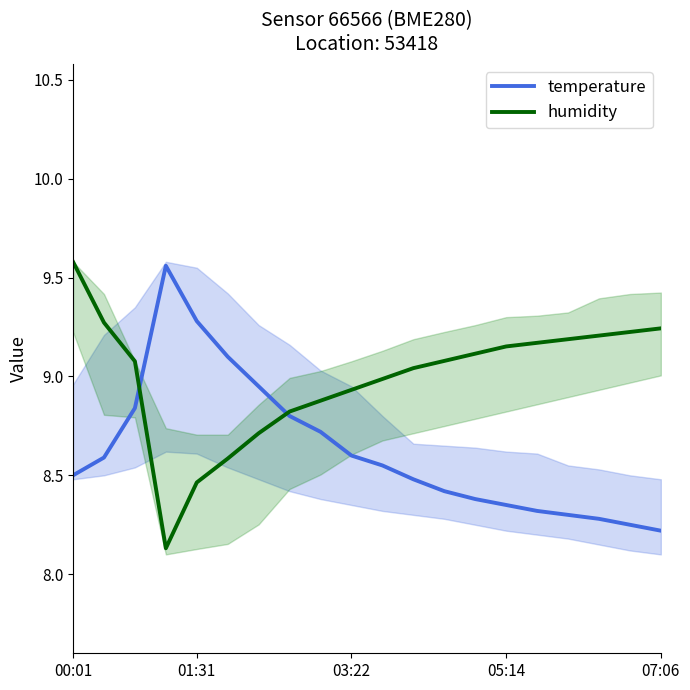

How many distinct data groups are displayed?

2